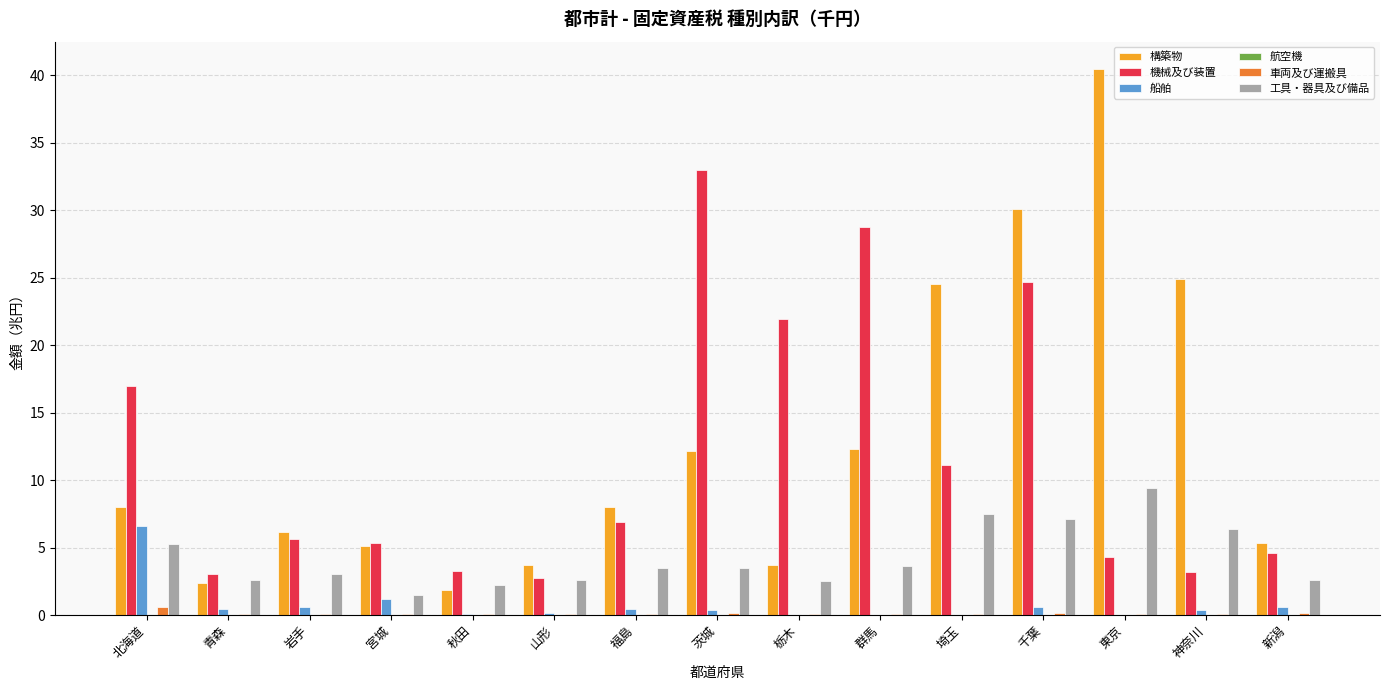

What is the greatest value displayed?

40.5